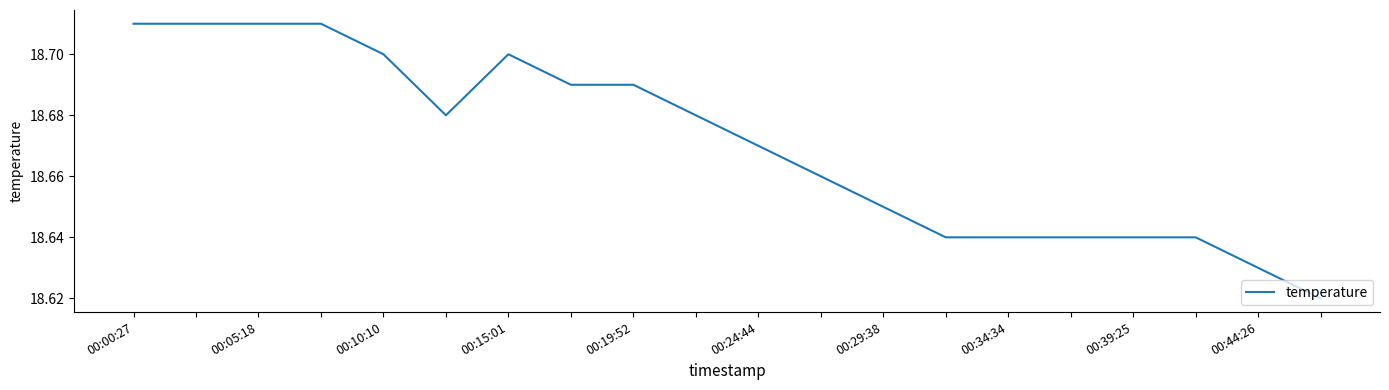

Does the chart have visible grid lines?

No